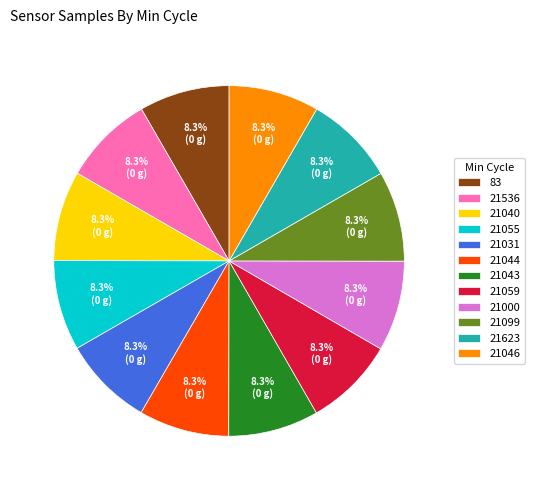

True or false: 21031 accounts for 1% of the total.

False